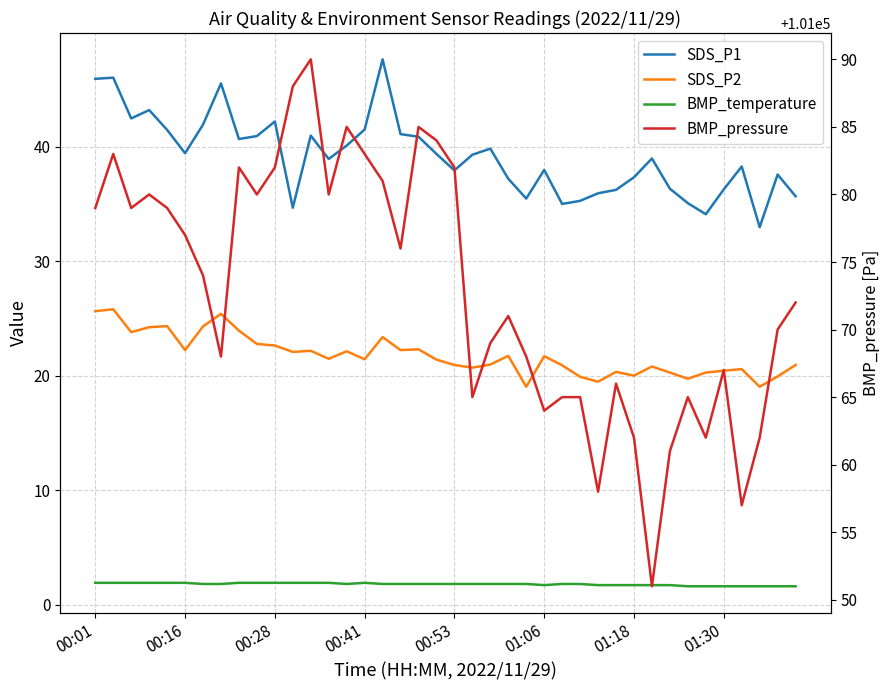

The value of BMP_temperature at 14 is 0.8. True or false?

False